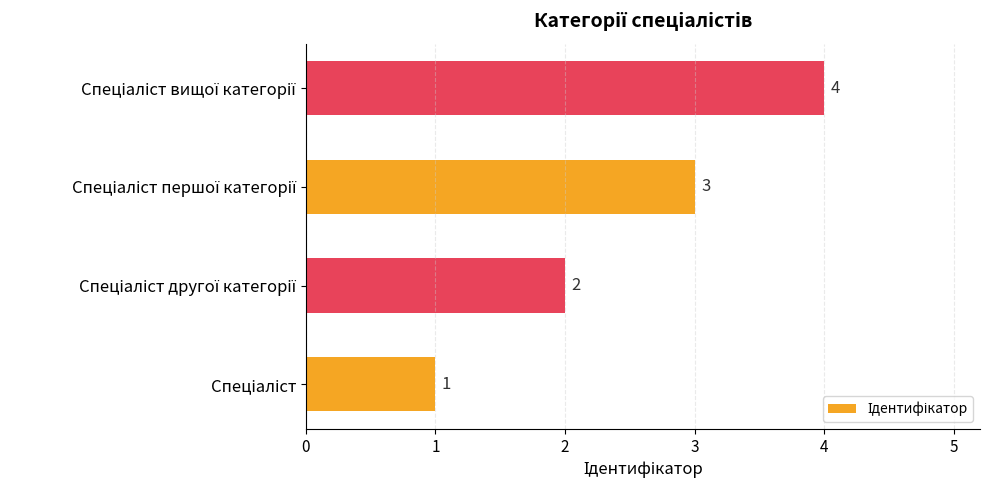

What is the greatest value displayed?

4